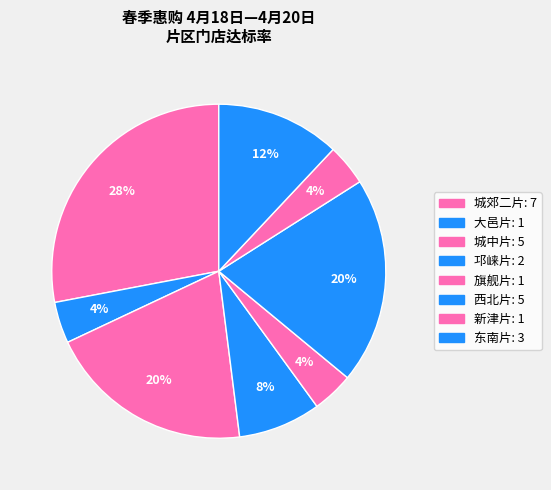

To the nearest percent, what is the combined percentage of 旗舰片 and 邛崃片?

12%